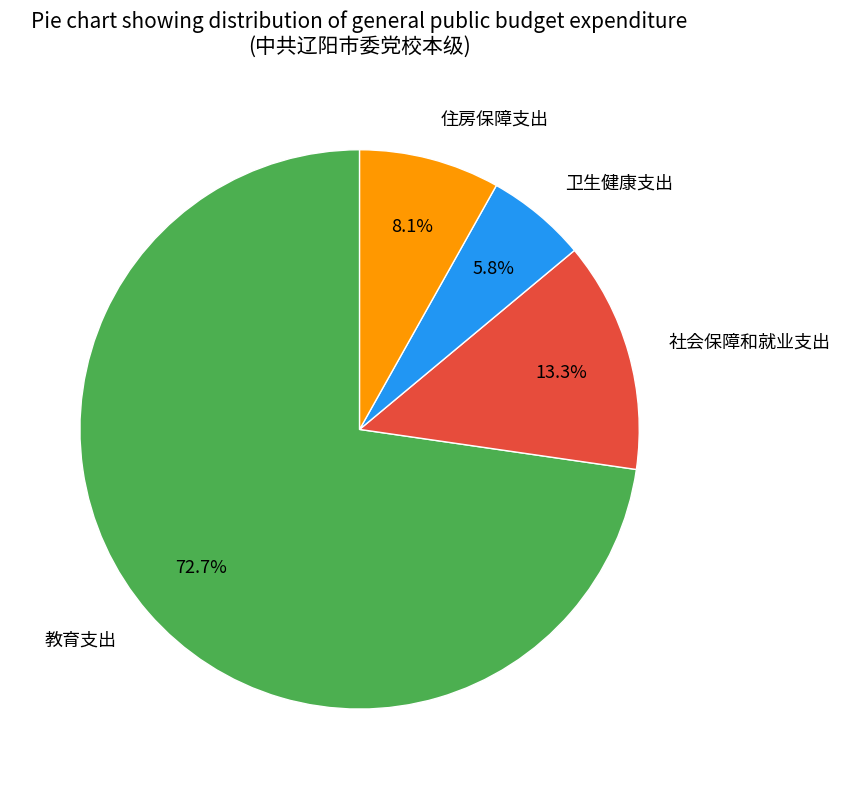

How many segments does this pie chart have?

4